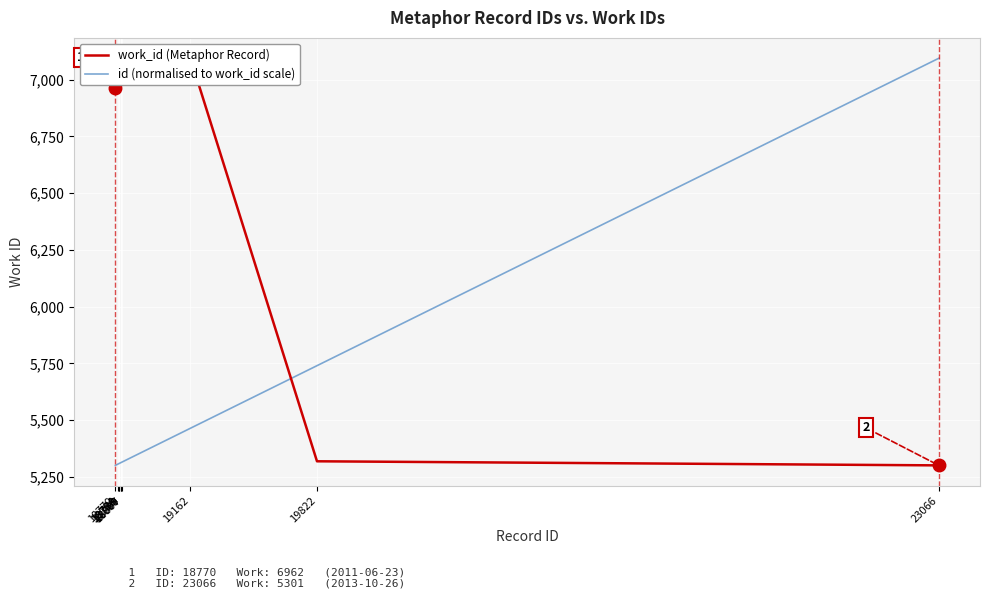

Rank the categories by work_id (Metaphor Record) value from highest to lowest.

19162, 18807, 18799, 18800, 18788, 18789, 18784, 18770, 19822, 23066